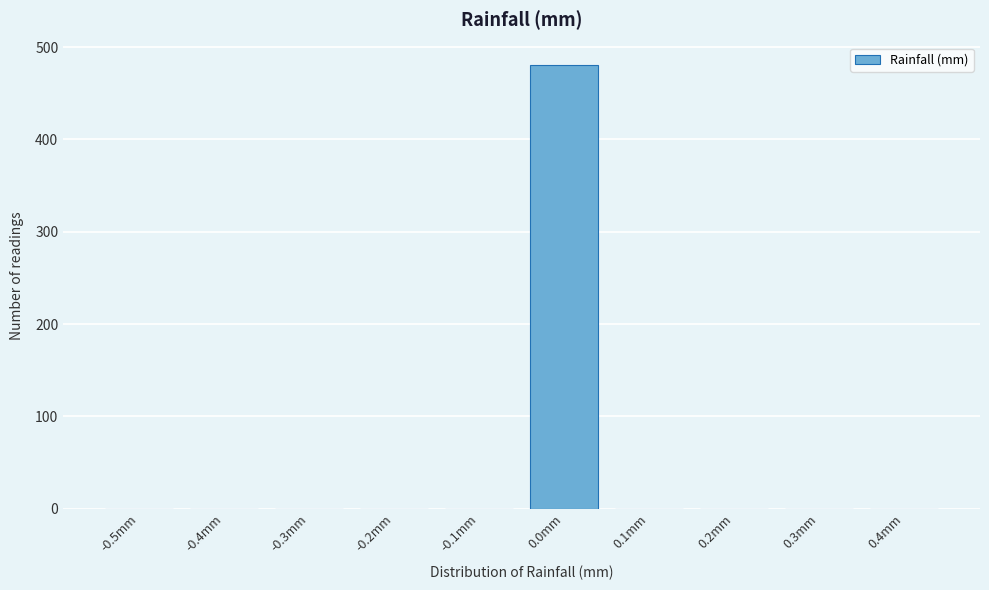

Reading left to right, transcribe all the data shown in this chart.

-0.5mm=0	-0.4mm=0	-0.3mm=0	-0.2mm=0	-0.1mm=0	0.0mm=481	0.1mm=0	0.2mm=0	0.3mm=0	0.4mm=0